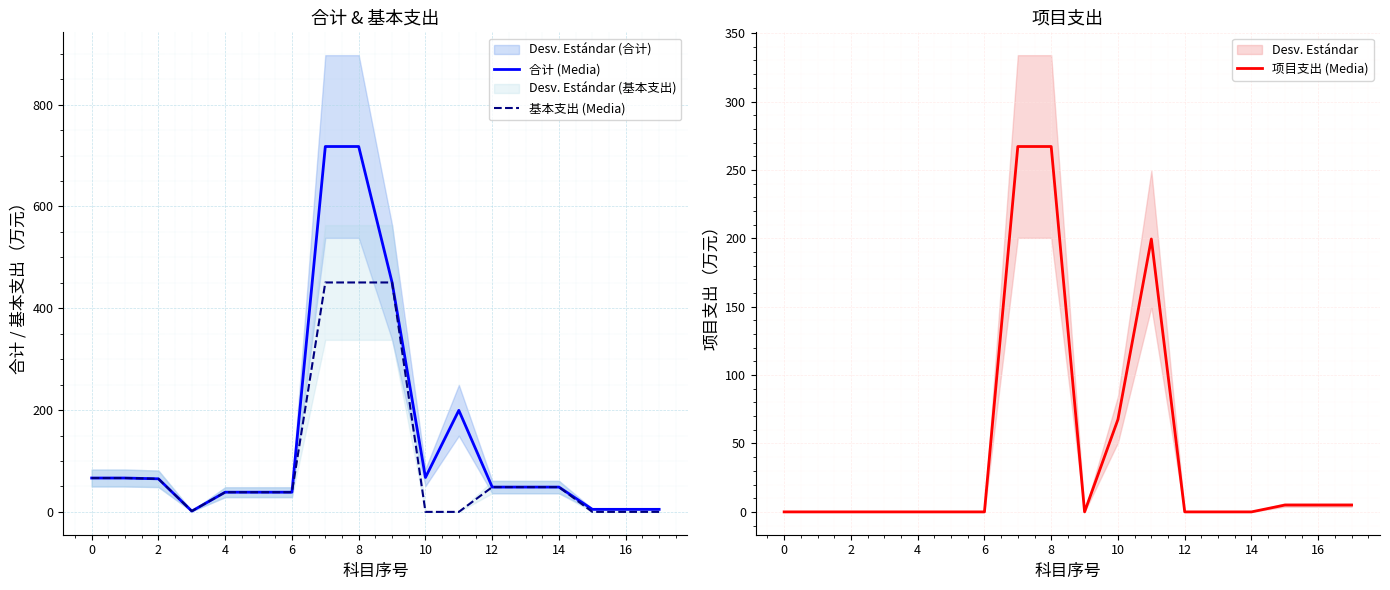

What is the highest value of the 合计 (Media) series?

717.8